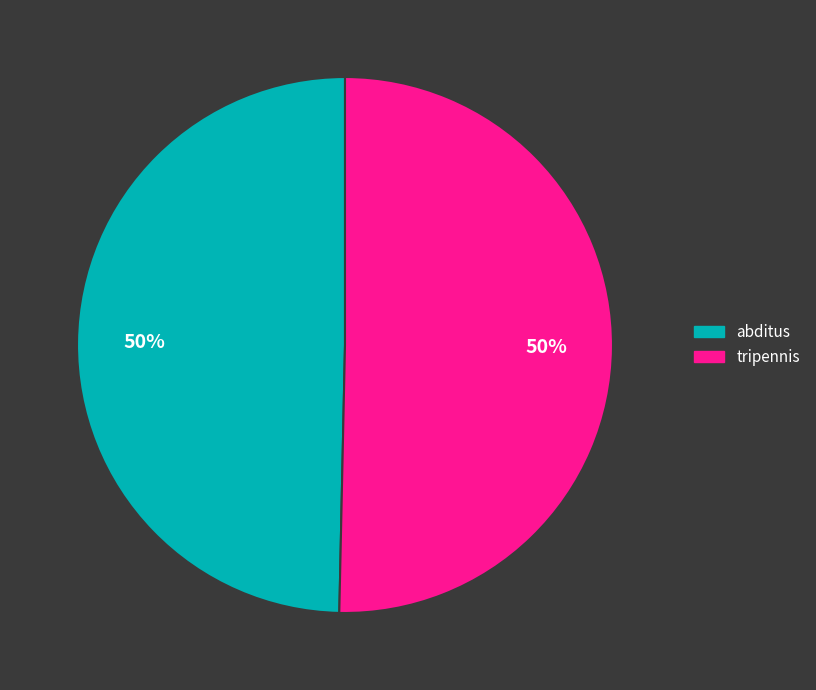

What is the ratio of the value at abditus to the value at tripennis?

1.0